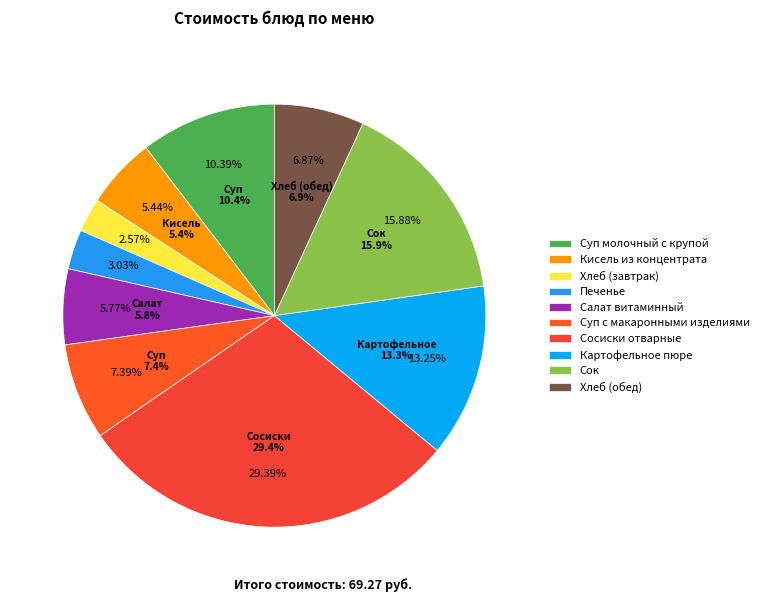

Is there any slice that represents more than half of the pie?

No